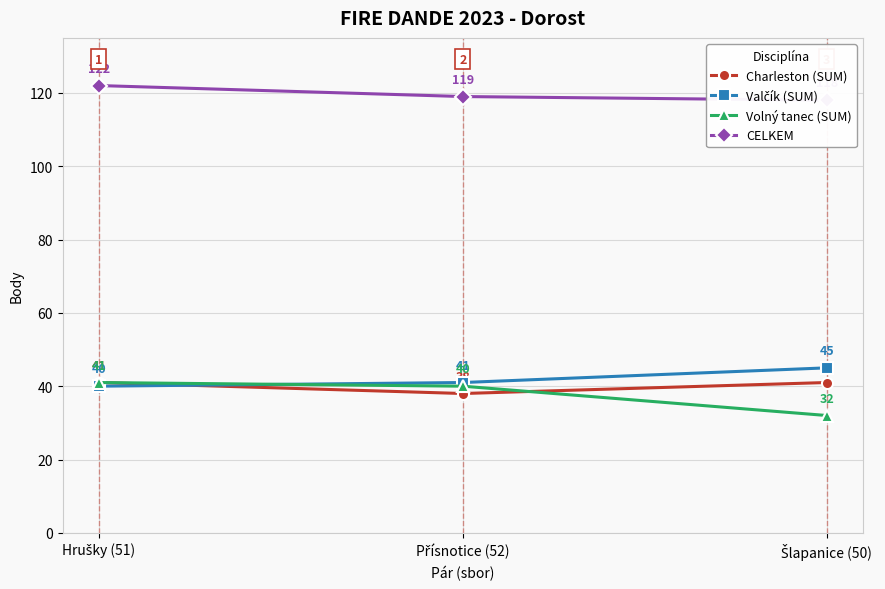

What is the total value across all series at Šlapanice (50)?

236